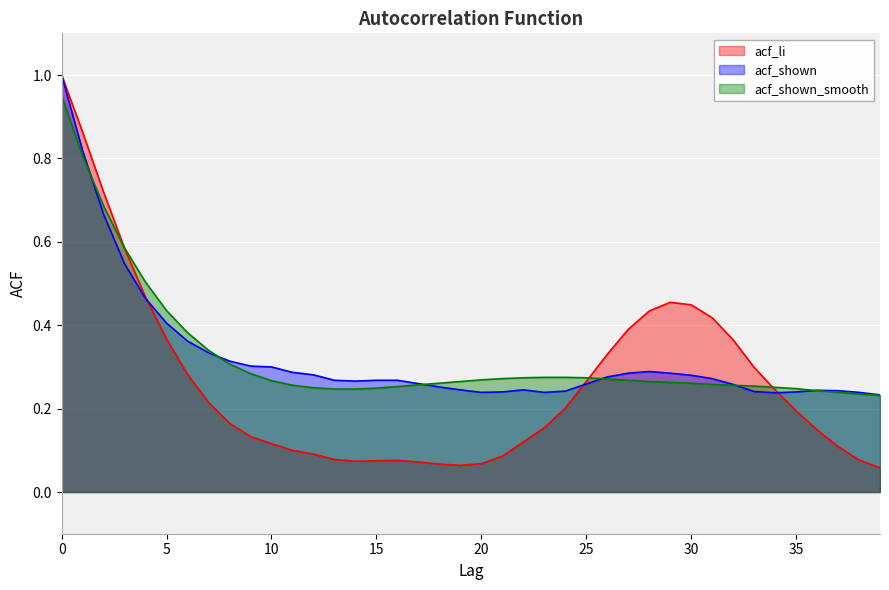

The value of acf_shown_smooth at 19 is 0.3. True or false?

False